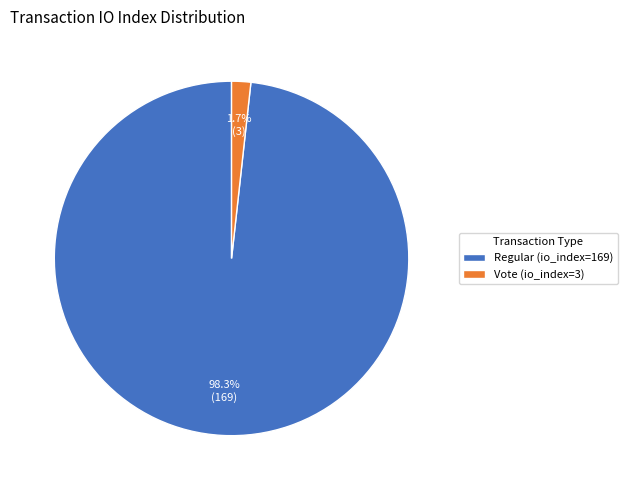

Which has a higher value, Vote (io_index=3) or Regular (io_index=169)?

Regular (io_index=169)